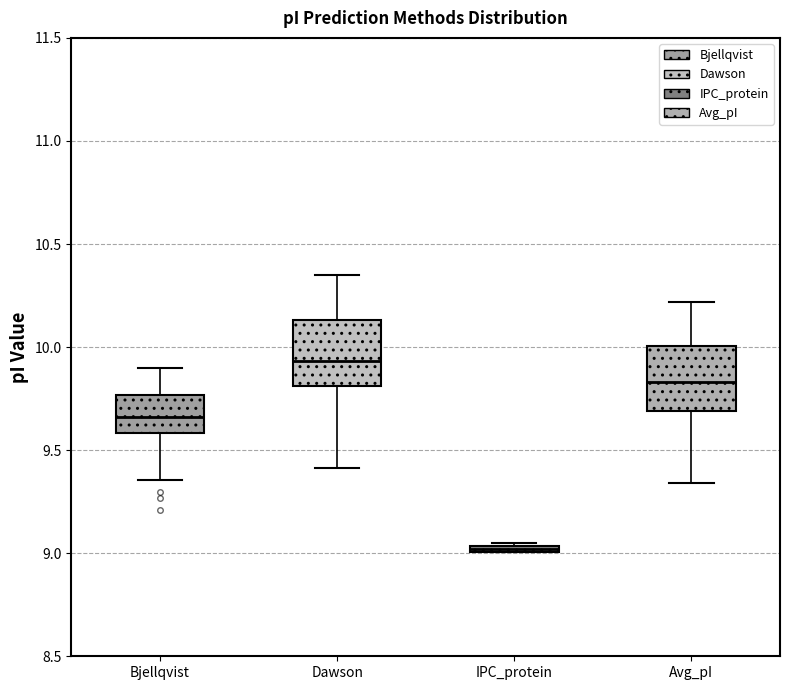

Where is the lower edge of the box for Bjellqvist on the y-axis? The values are not printed on the chart, so give them approximately, as read against the axis.

9.60